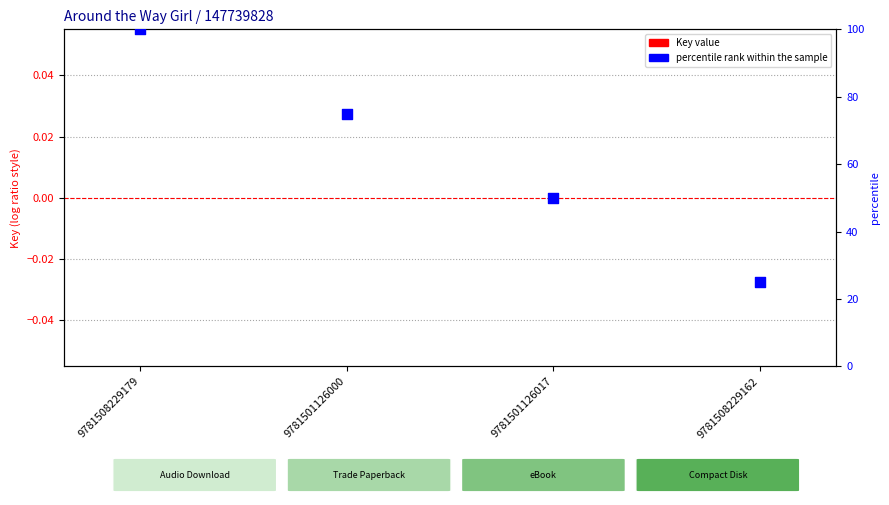

What is the total value across all series at 9781508229179?

100